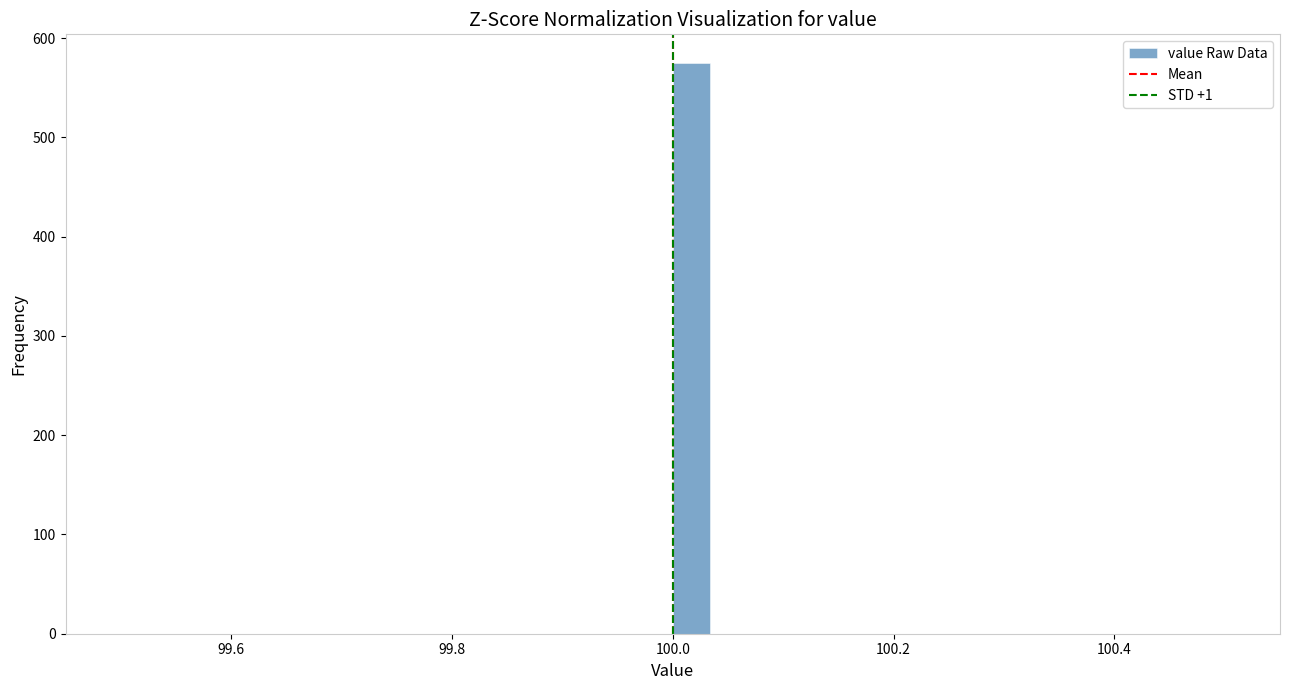

Read against the x-axis, roughly where is the centre of the tallest bar?

100.02